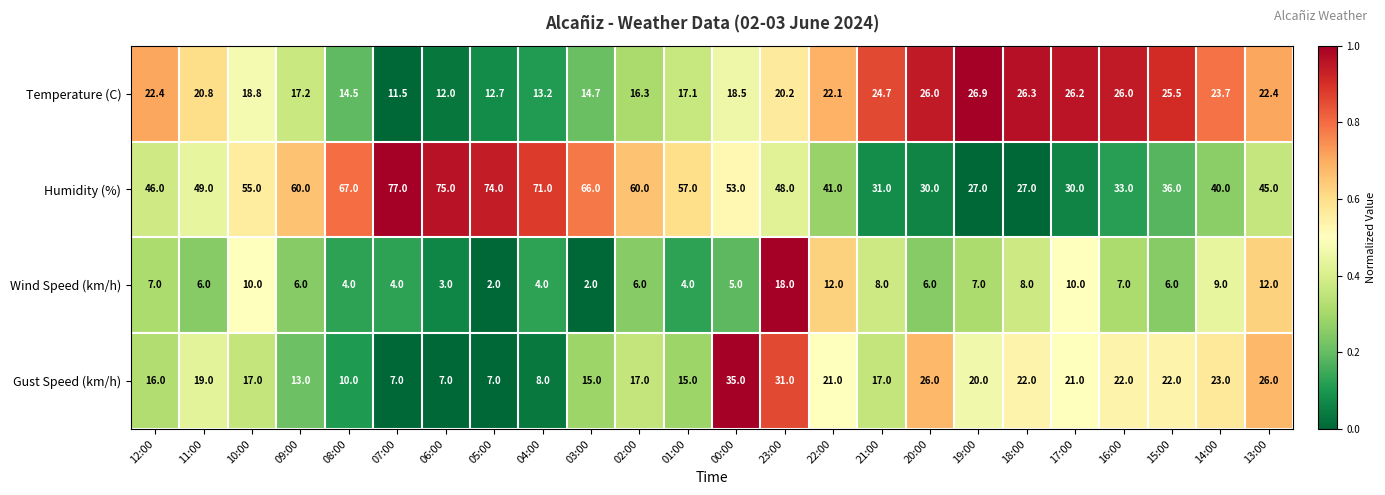

What is the difference between the Temperature (C) values at 06:00 and 00:00?

6.5